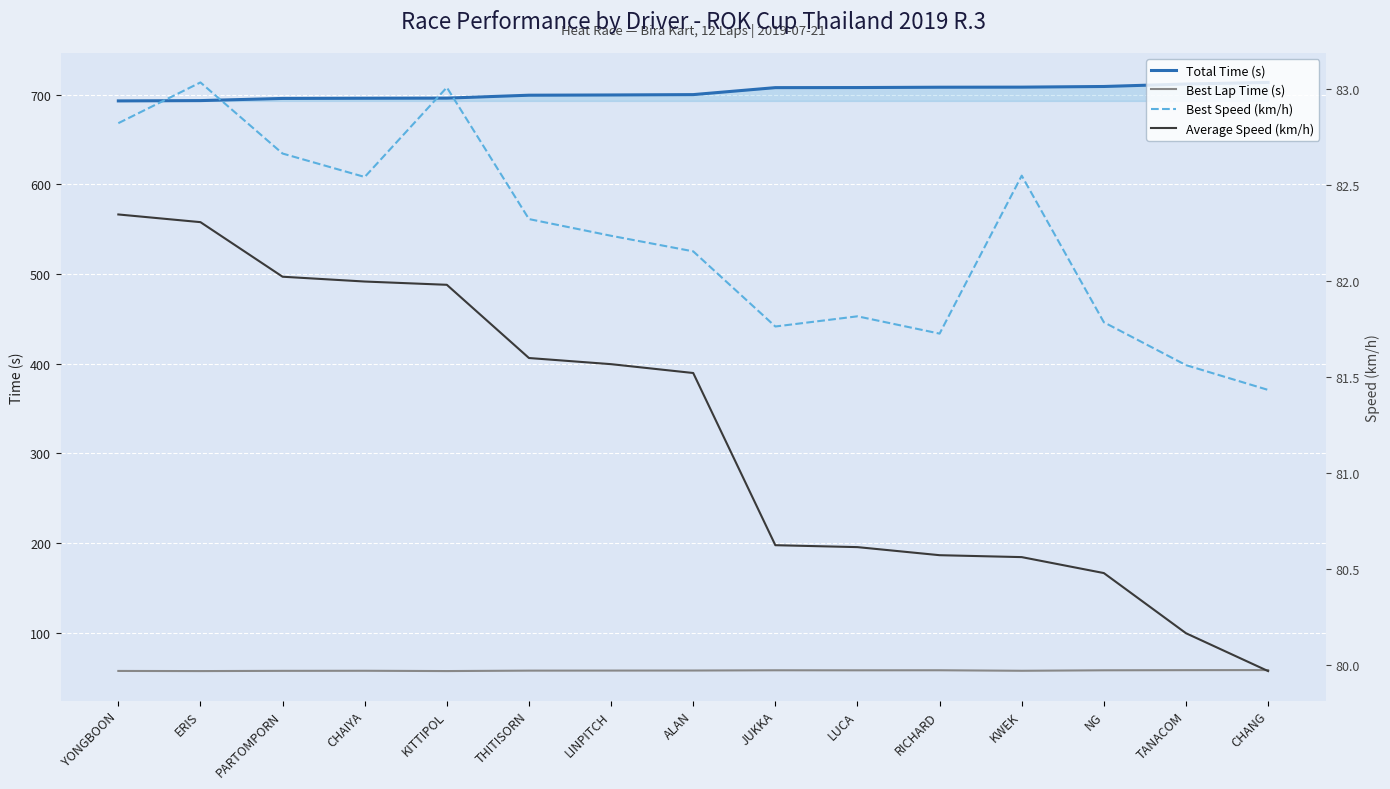

The value of Total Time (s) at ERIS is 693.4. True or false?

True